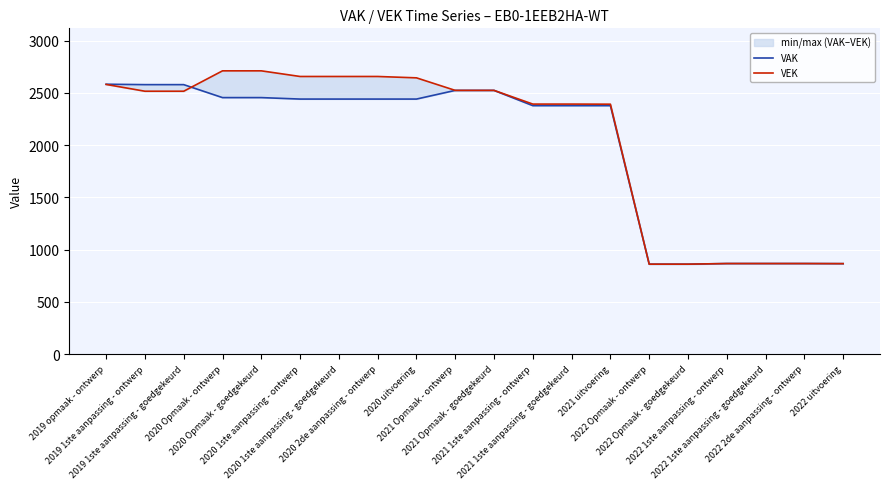

How many data points in VAK are less than 2440?

9